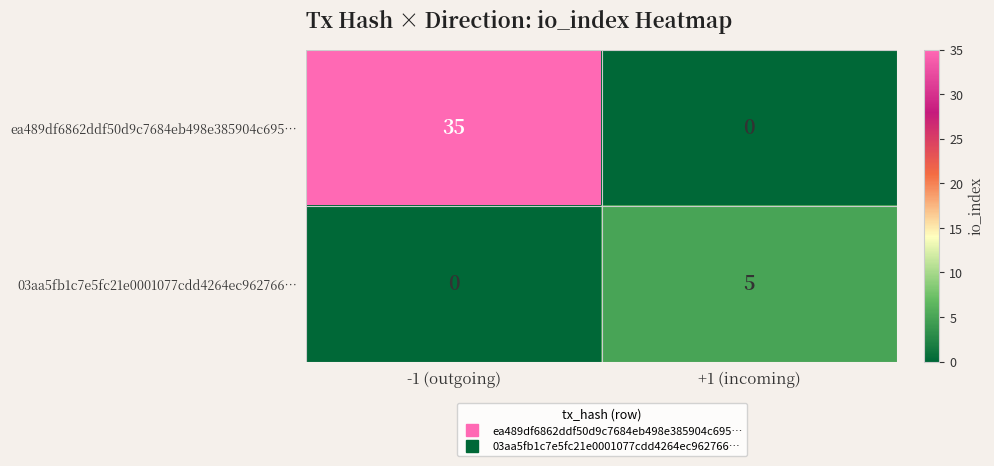

How many data points in ea489df6862ddf50d9c7684eb498e385904c695… are less than 35?

1